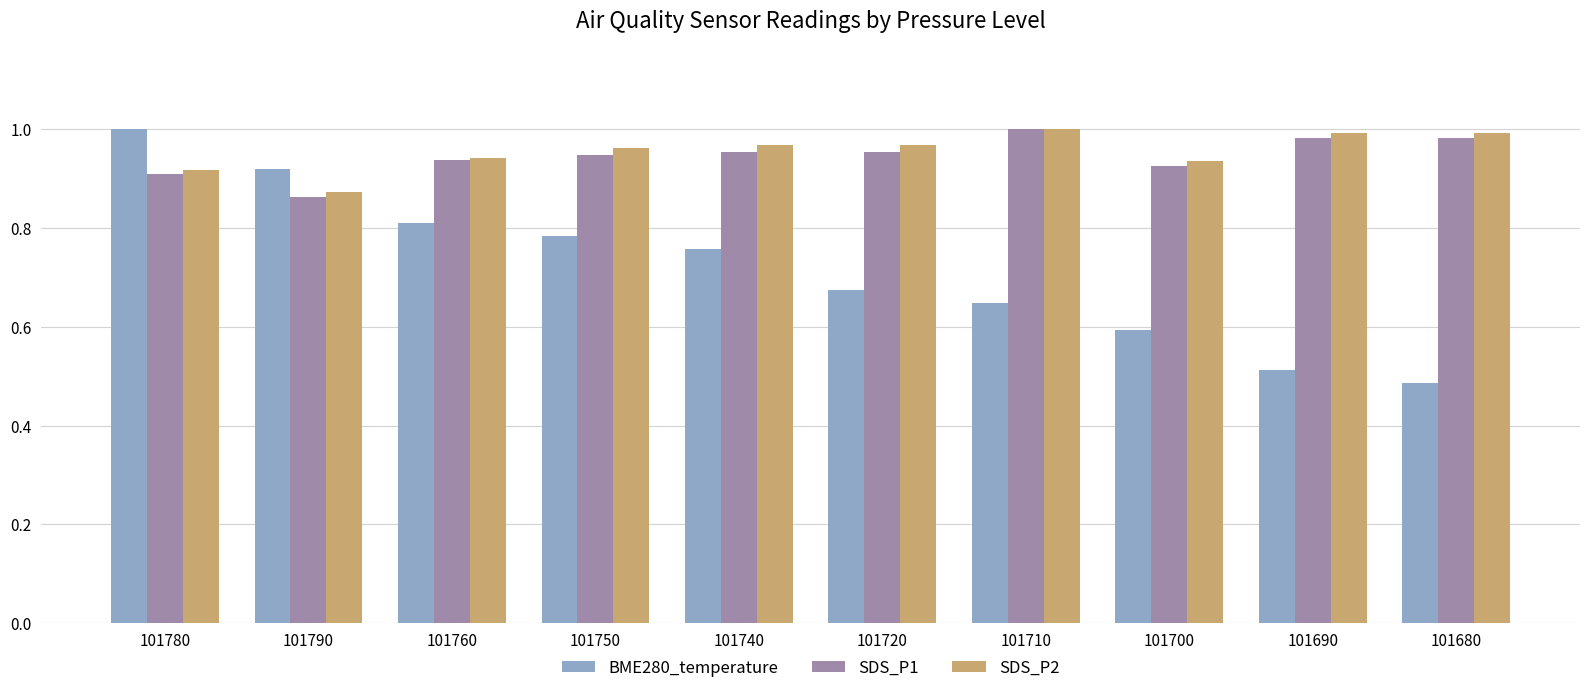

What is the sum of the BME280_temperature values at 101680 and 101700?

1.1